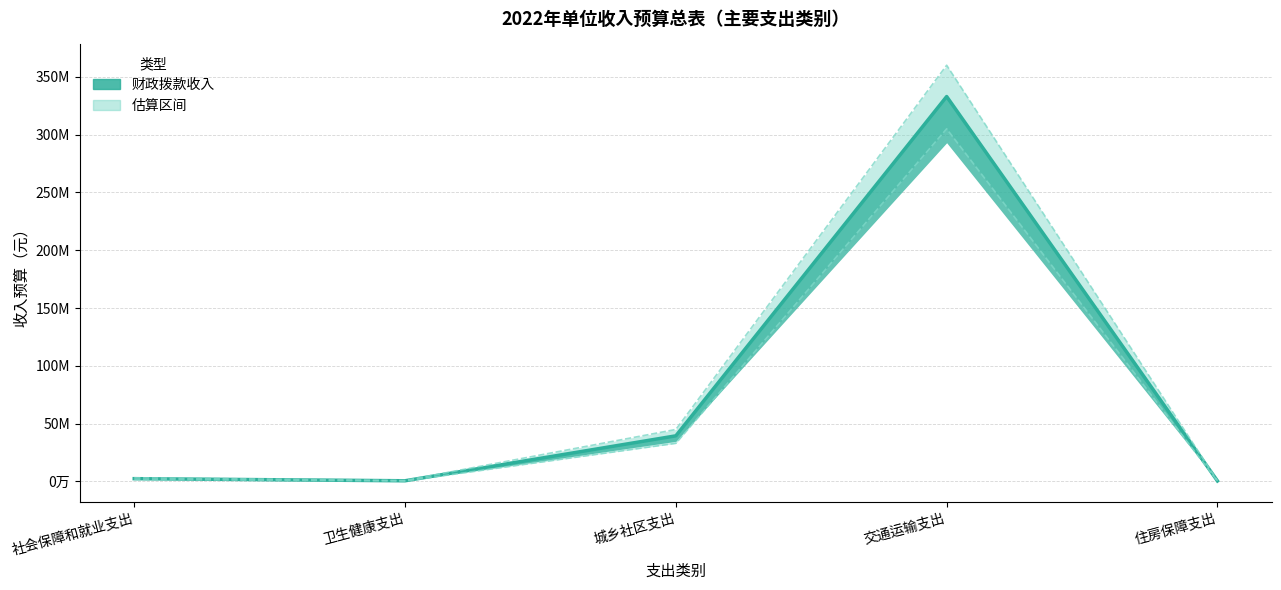

What is the label of the 4th point from the right?

卫生健康支出